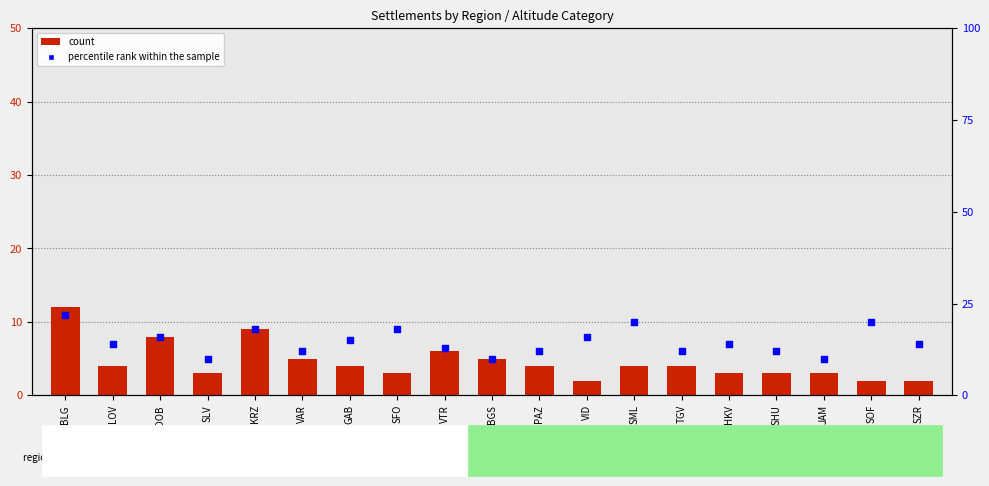

Which series has the largest total across all categories?

percentile rank within the sample